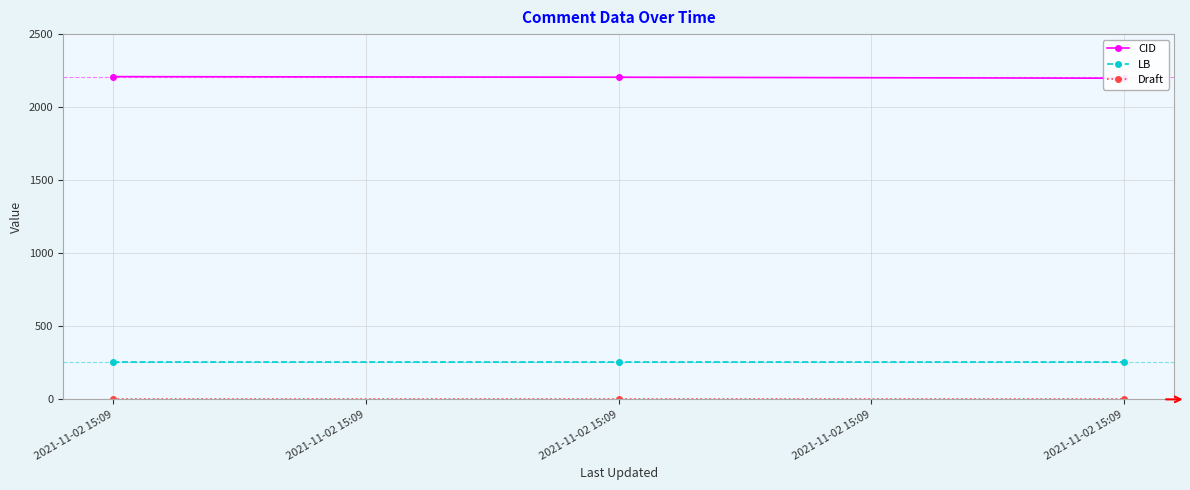

How many lines are shown in the chart?

3